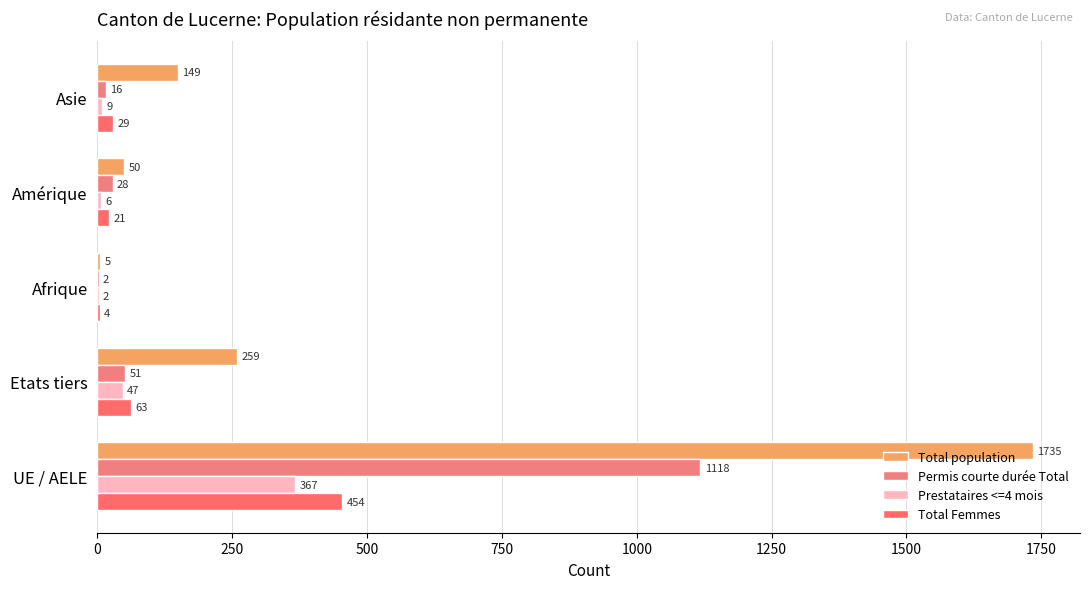

Which series has the widest spread of values?

Total population